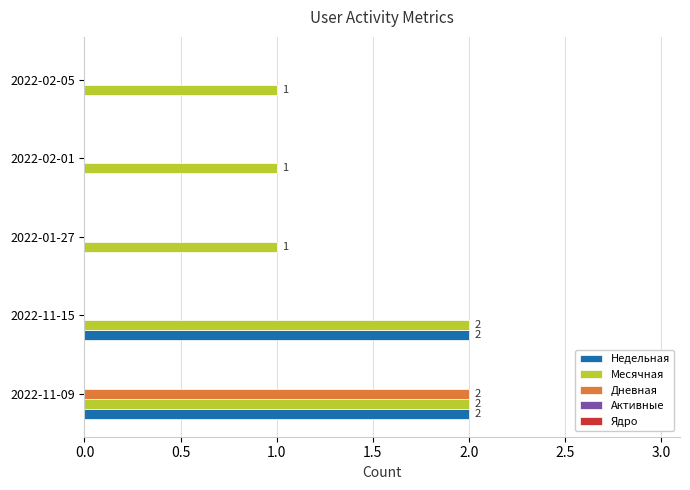

What is the sum of all Месячная values?

7